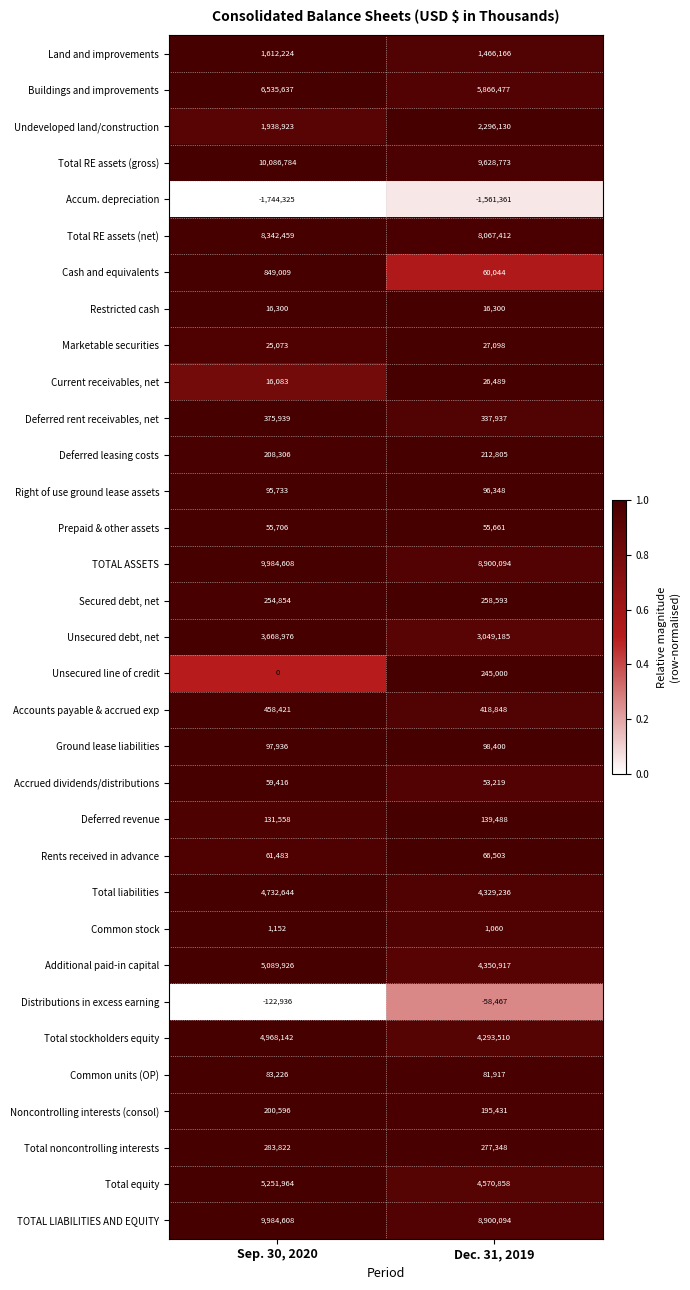

The Total RE assets (gross) series shows 10086784 at Sep. 30, 2020. True or false?

True